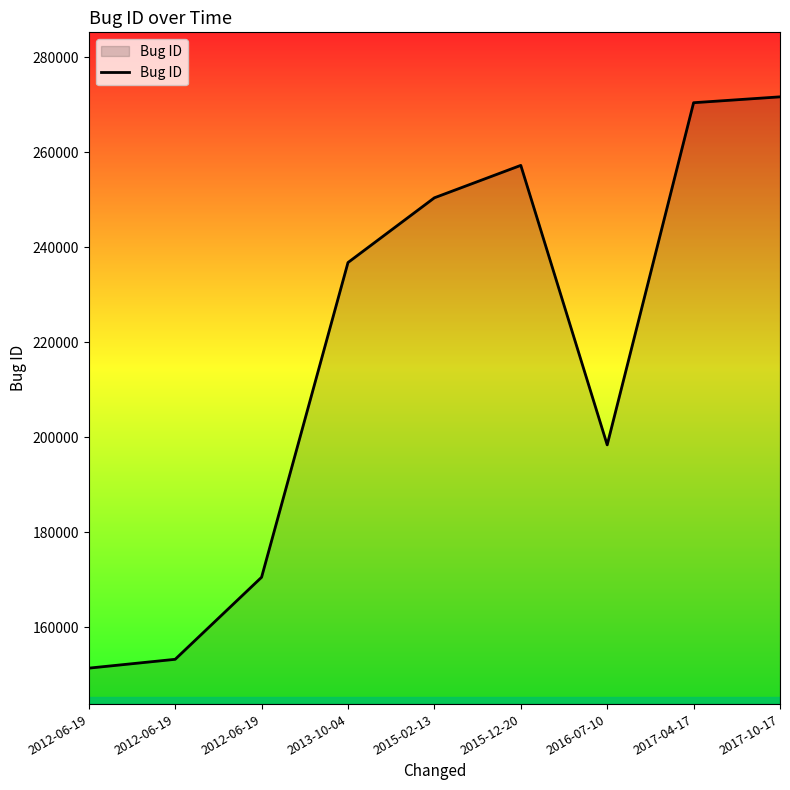

Rank the categories by value from lowest to highest.

2012-06-19, 2012-06-19, 2012-06-19, 2016-07-10, 2013-10-04, 2015-02-13, 2015-12-20, 2017-04-17, 2017-10-17